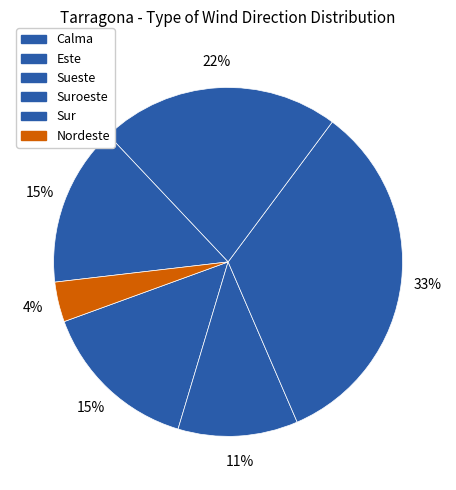

Rank the categories by value from lowest to highest.

Nordeste, Sur, Calma, Suroeste, Este, Sueste